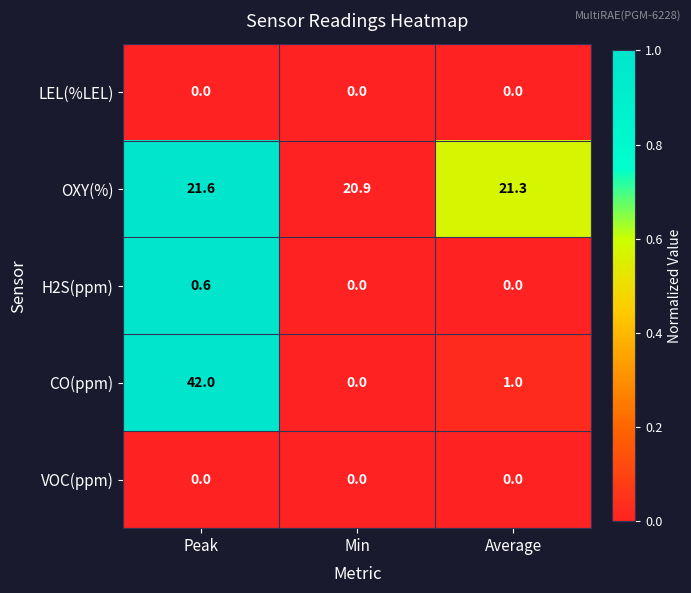

What is the greatest value displayed?

42.0